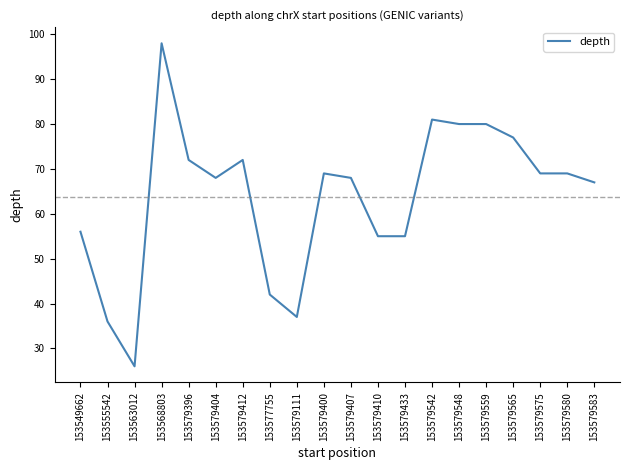

What is the smallest value displayed?

26